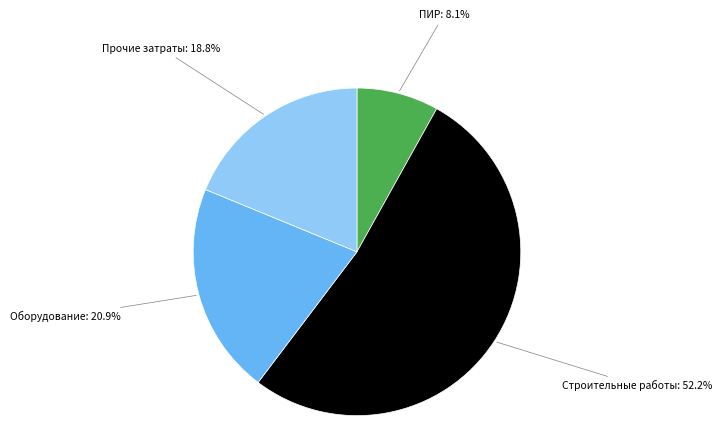

Is there a majority slice in this chart?

Yes